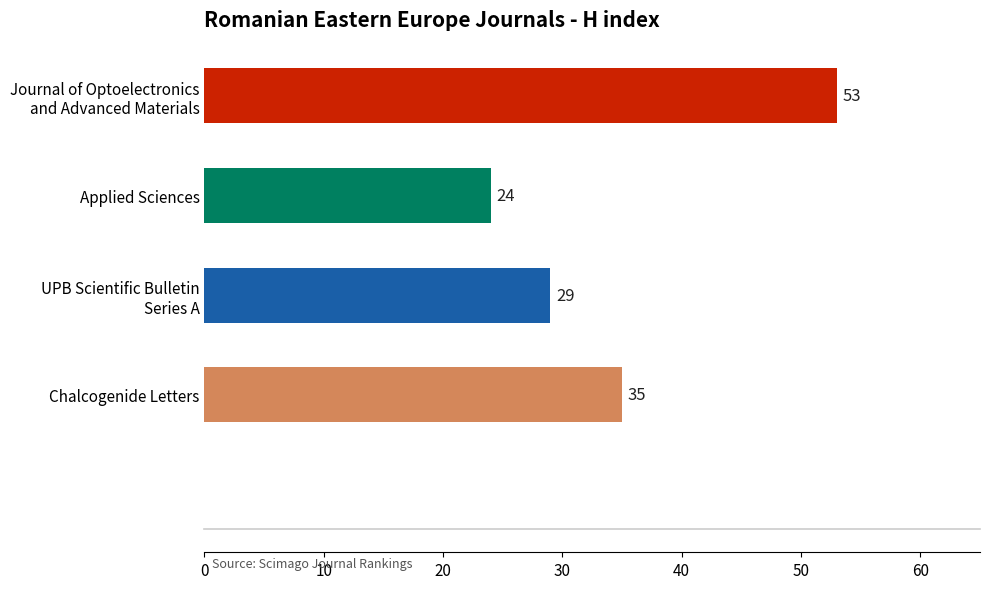

Rank the categories by value from lowest to highest.

Applied Sciences, UPB Scientific Bulletin
Series A, Chalcogenide Letters, Journal of Optoelectronics
and Advanced Materials